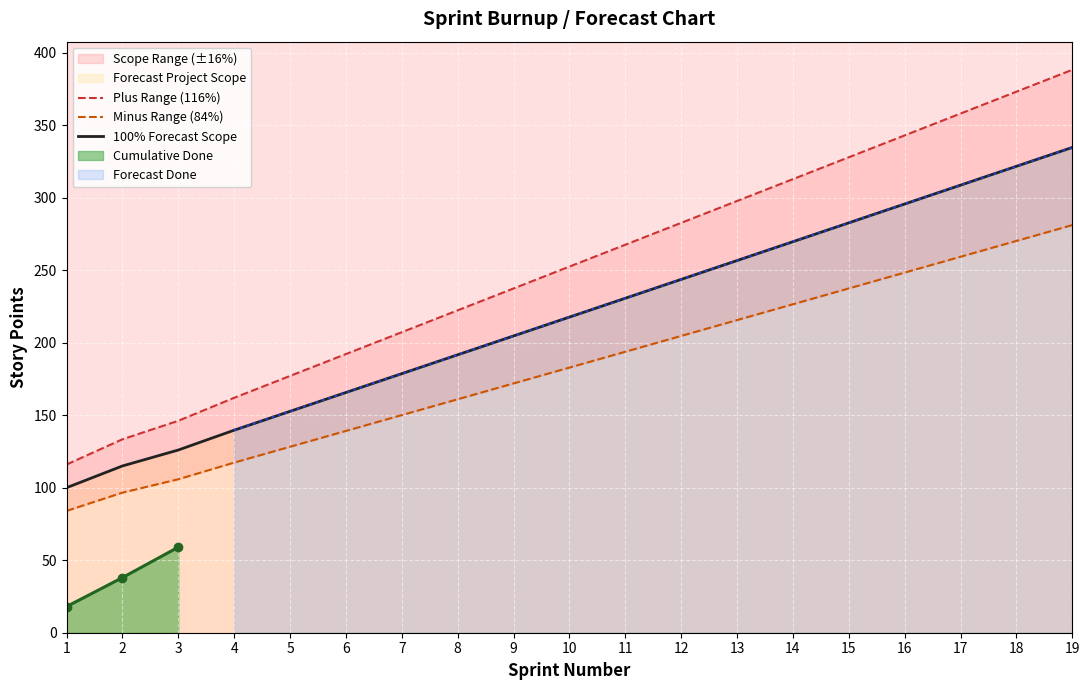

What is the value of the Plus Range (116%) point at the 8th from the left?

222.3